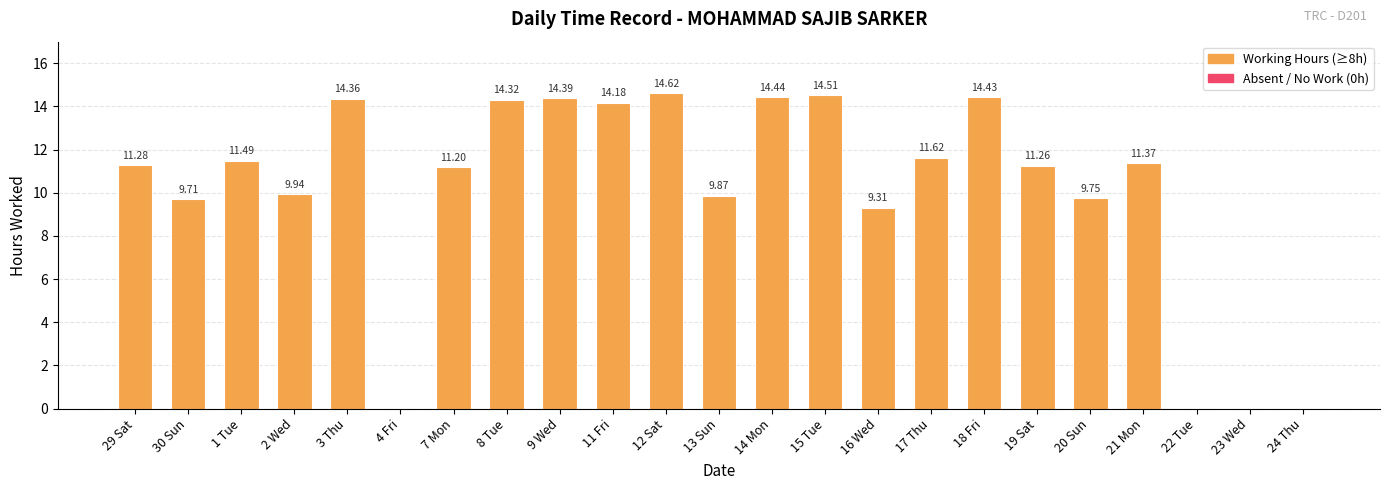

What is the change in value from 30 Sun to 22 Tue?

-9.7